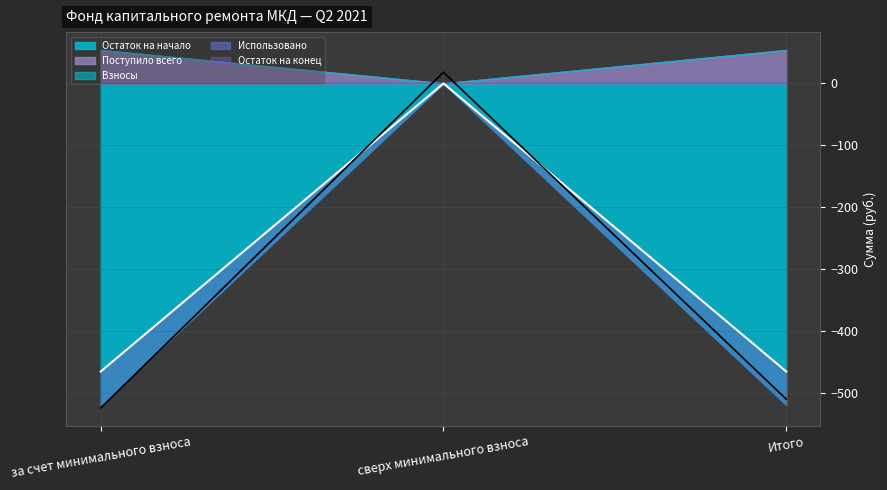

Reading left to right, extract all data points from this chart.

Остаток на начало: за счет минимального взноса=-519.1	сверх минимального взноса=0.0	Итого=-519.1
Поступило всего: за счет минимального взноса=53.9	сверх минимального взноса=0.0	Итого=53.9
Взносы: за счет минимального взноса=53.9	сверх минимального взноса=0.0	Итого=53.9
Использовано: за счет минимального взноса=0.0	сверх минимального взноса=0.0	Итого=0.0
Остаток на конец: за счет минимального взноса=-465.1	сверх минимального взноса=0.0	Итого=-465.1